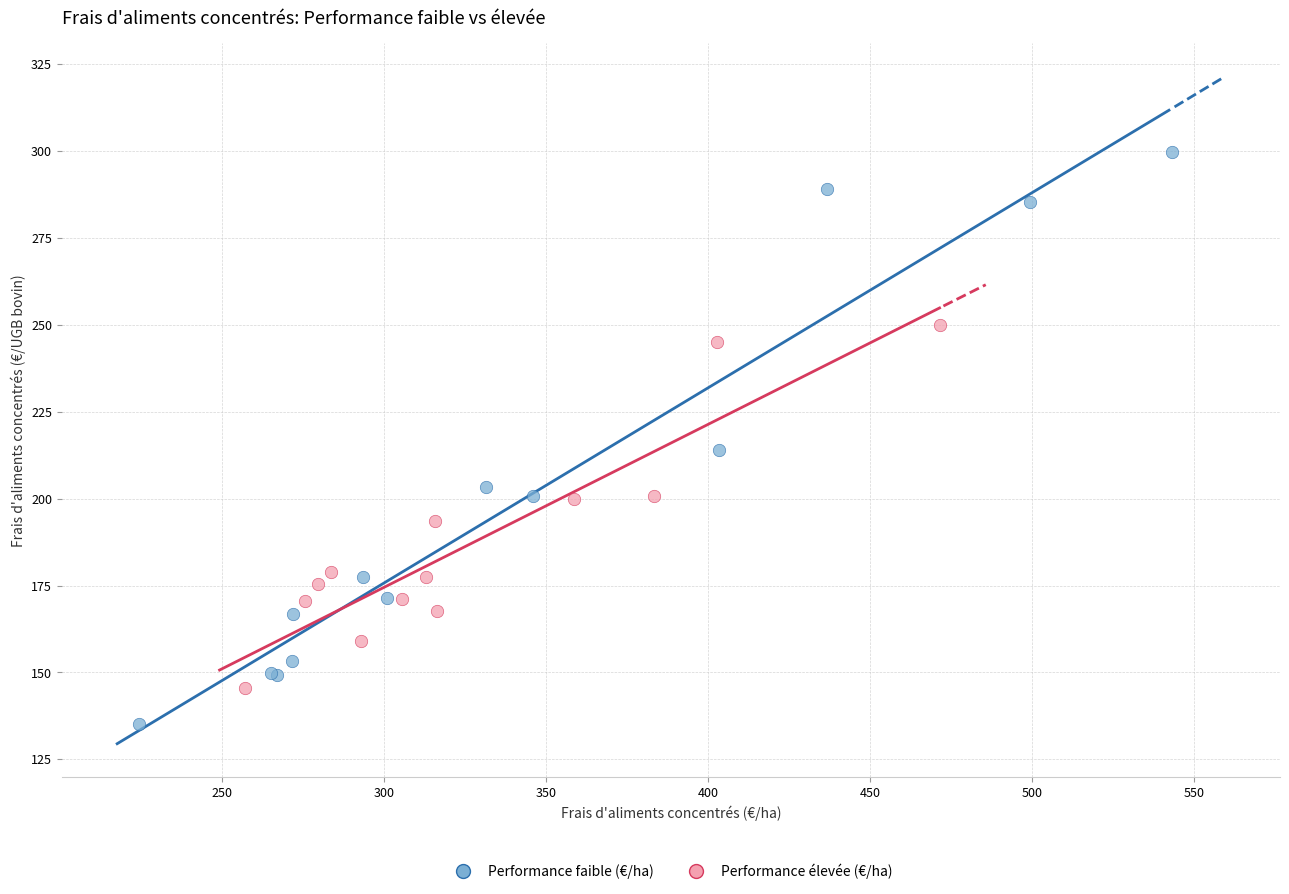

Which series reaches the maximum Y coordinate?

Performance faible (€/ha)